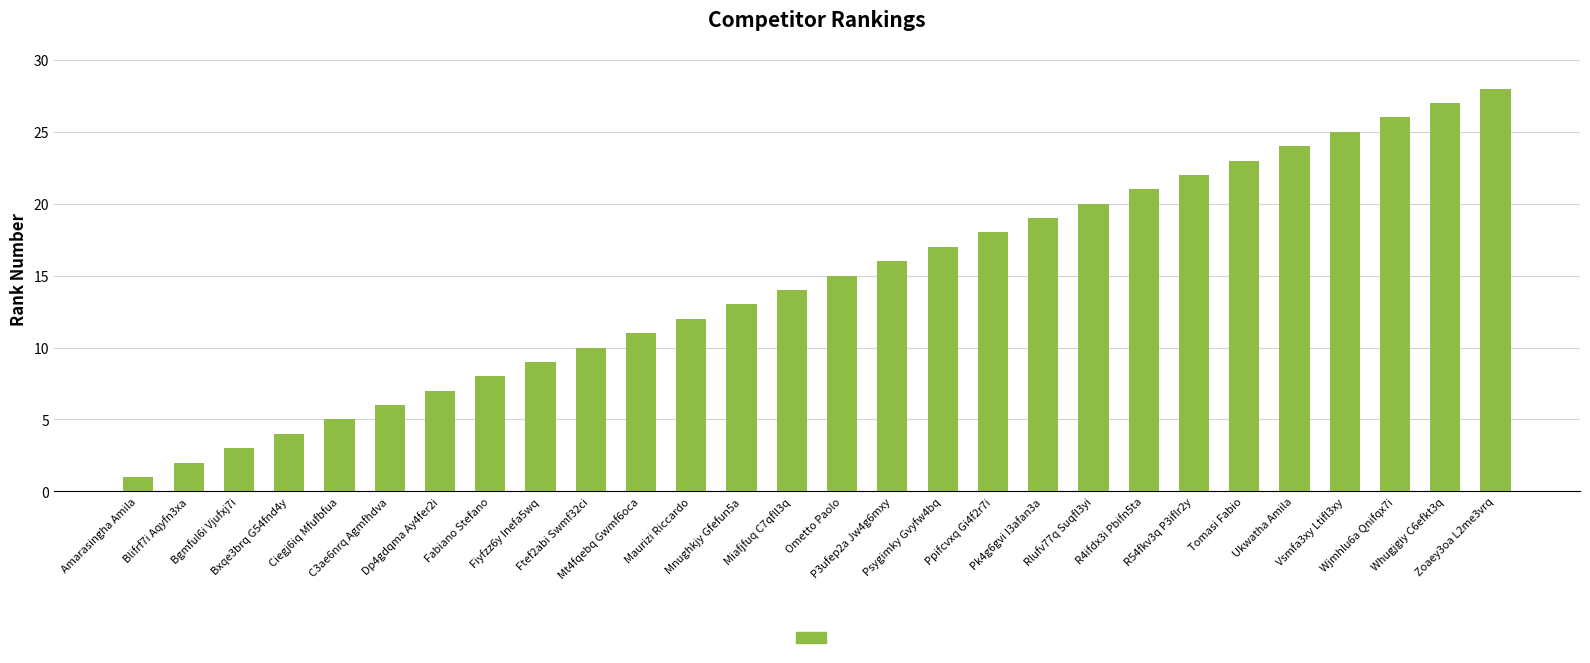

Reading right to left, what are all the values shown in this chart?

28	27	26	25	24	23	22	21	20	19	18	17	16	15	14	13	12	11	10	9	8	7	6	5	4	3	2	1